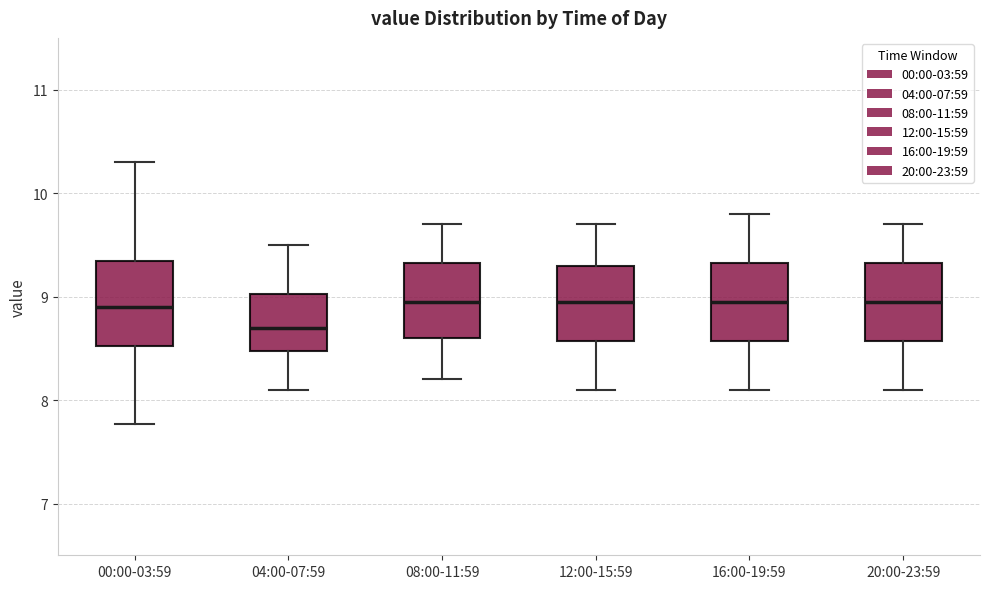

Reading left to right, read every box against the y-axis: the position of its median line, the range the box covers, and the ends of its whiskers. The values are not printed on the chart, so give them approximately, as read against the axis.

00:00-03:59: median 8.9, box 8.5 to 9.3, whiskers 7.8 to 10.3
04:00-07:59: median 8.7, box 8.5 to 9.0, whiskers 8.1 to 9.5
08:00-11:59: median 9.0, box 8.6 to 9.3, whiskers 8.2 to 9.7
12:00-15:59: median 9.0, box 8.6 to 9.3, whiskers 8.1 to 9.7
16:00-19:59: median 9.0, box 8.6 to 9.3, whiskers 8.1 to 9.8
20:00-23:59: median 9.0, box 8.6 to 9.3, whiskers 8.1 to 9.7